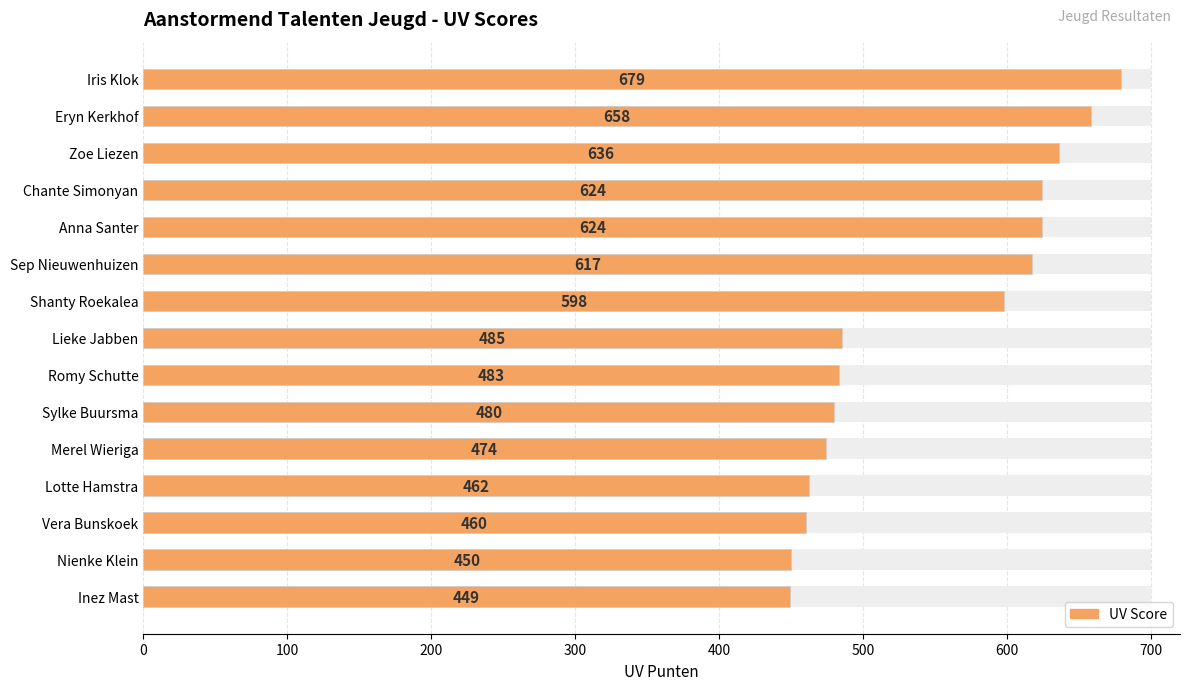

Is it true that the value at Lotte Hamstra is 462?

True